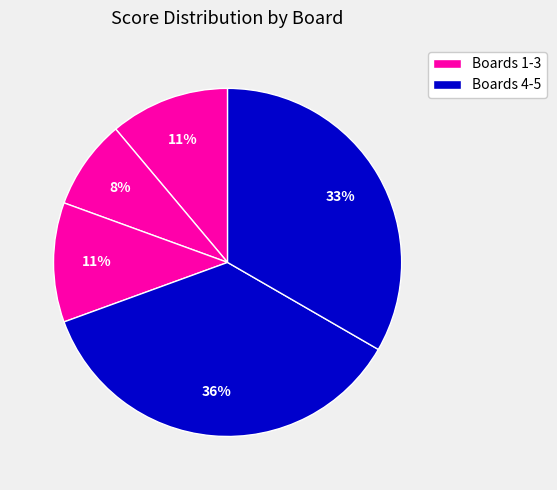

Count the number of slices in the pie.

5